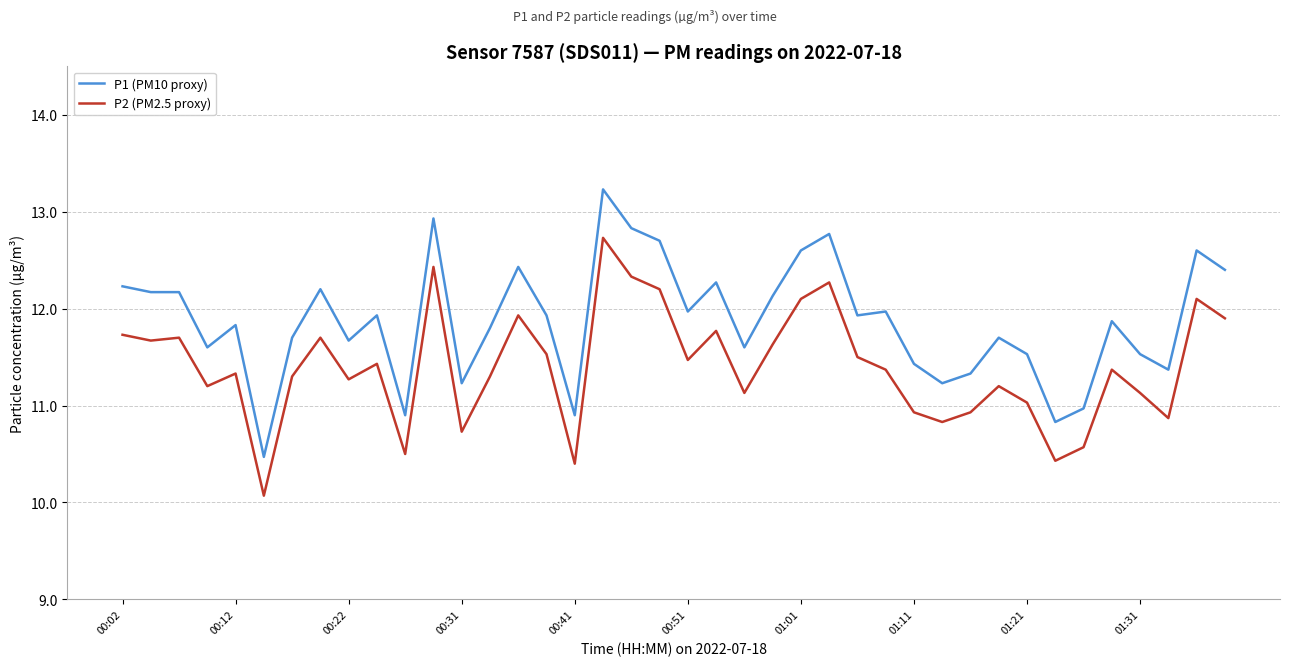

List the series in order of their overall mean, highest first.

P1 (PM10 proxy), P2 (PM2.5 proxy)